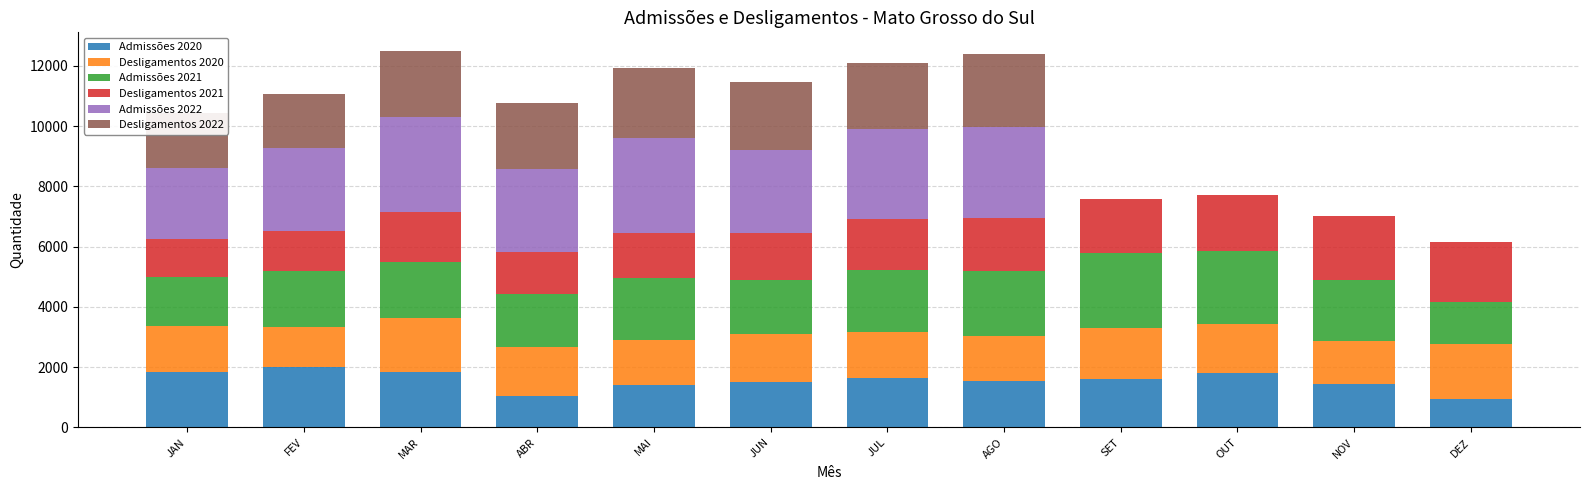

What is the total value across all series at ABR?

10778